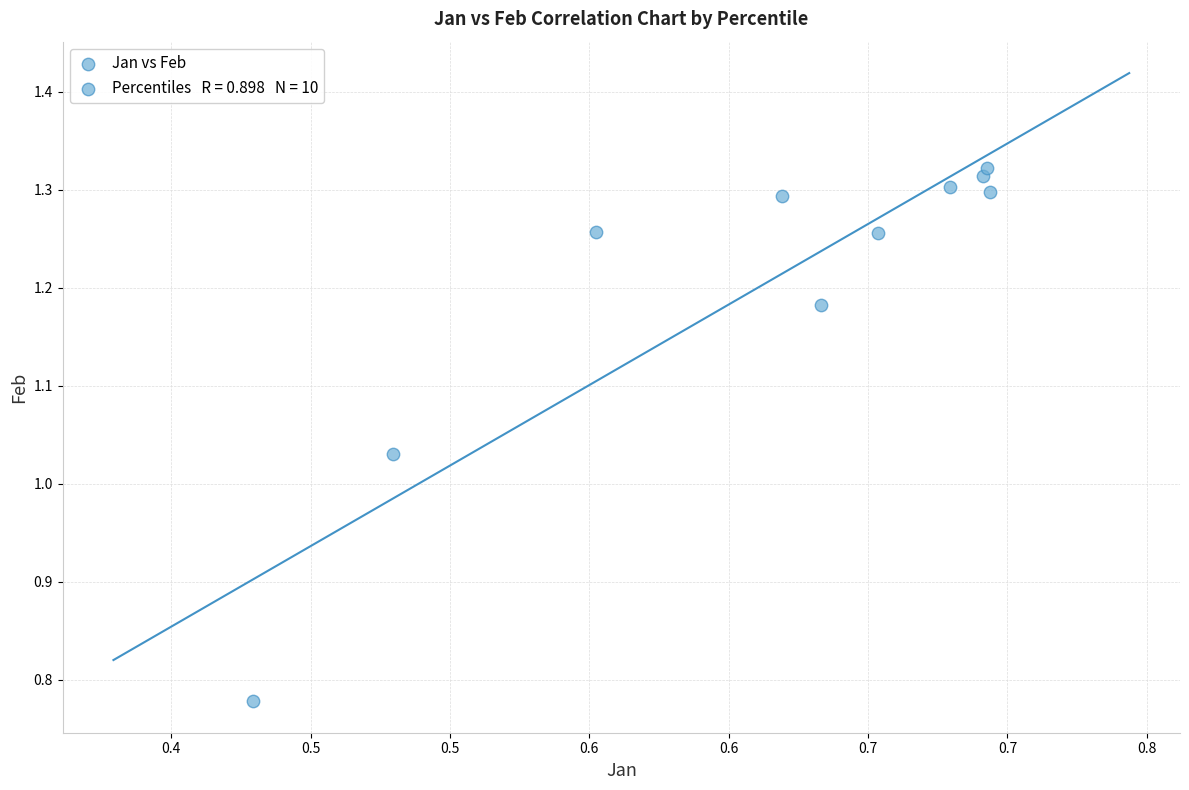

What is the range of X values (max minus min)?

0.3